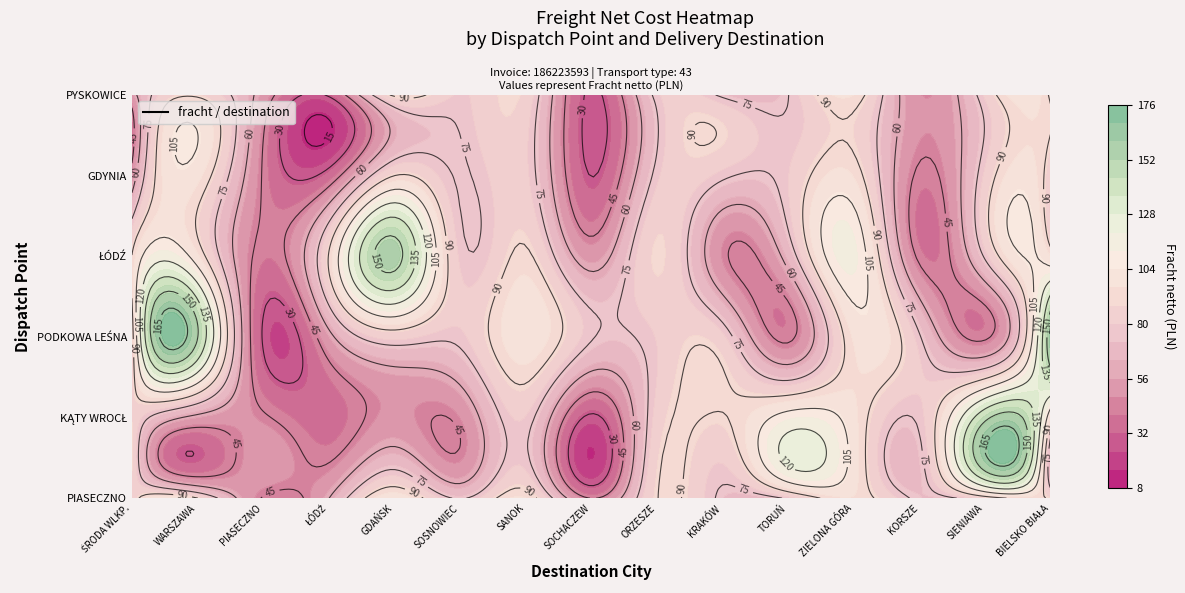

The KĄTY WROCŁ series shows 12.7 at SOCHACZEW. True or false?

False